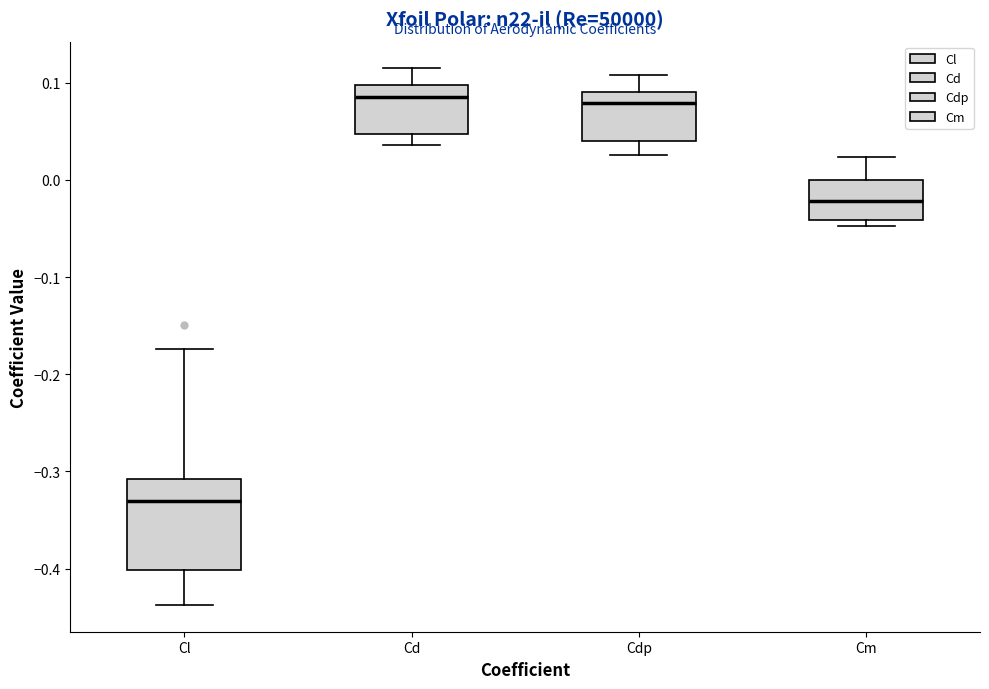

Where is the lower edge of the box for Cdp on the y-axis? The values are not printed on the chart, so give them approximately, as read against the axis.

0.04